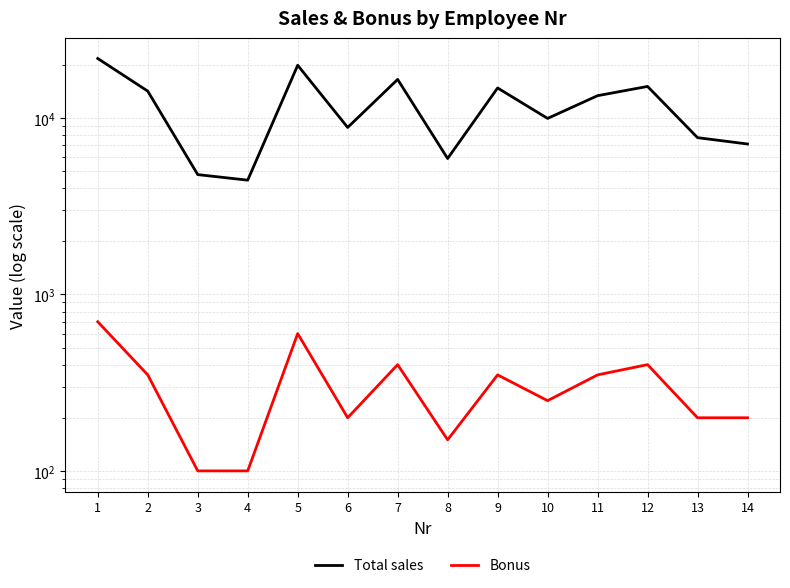

Is it true that Total sales equals 5891 at 8?

True